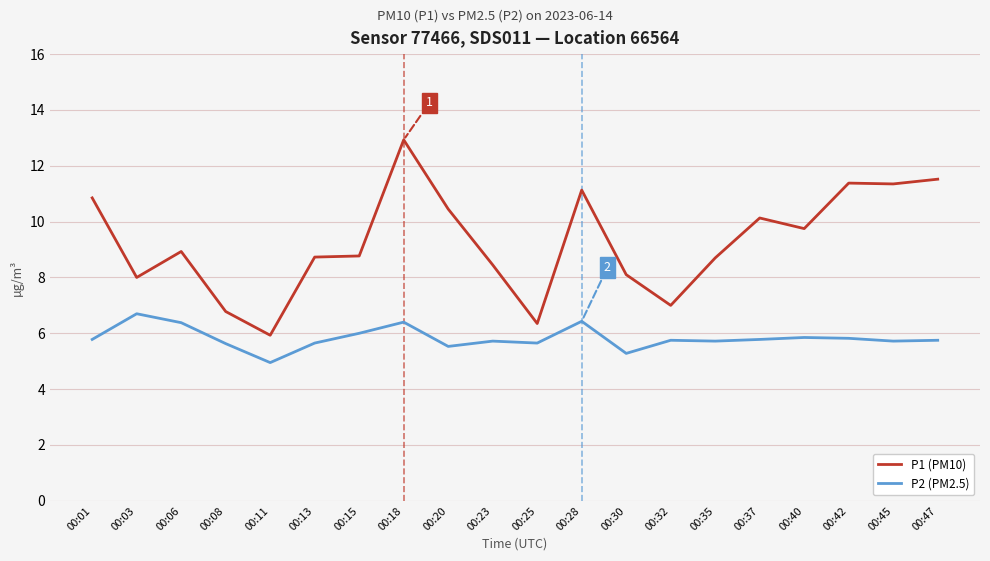

What is the greatest value displayed?

12.9